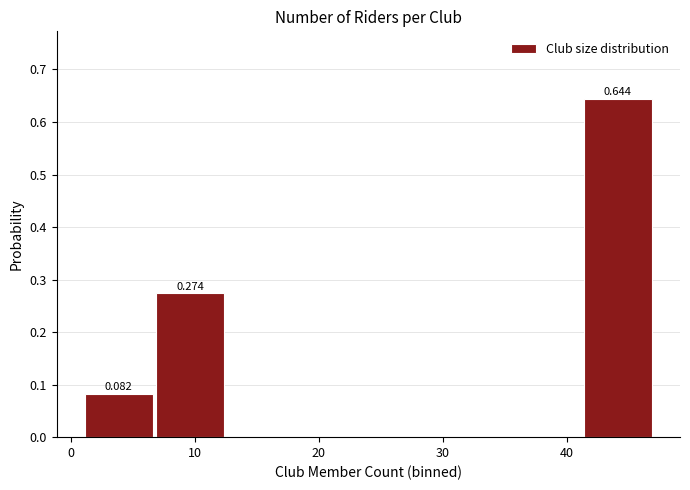

Which range on the x-axis has the tallest bar?

41 to 47